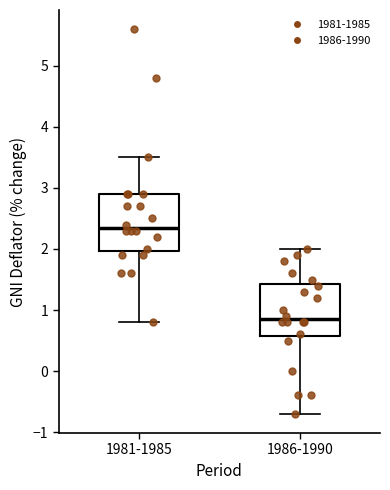

Reading left to right, transcribe this box plot: for each box, give where its median line is, the range the box spans, and where its two whiskers end, as read against the y-axis. The values are not printed on the chart, so give them approximately, as read against the axis.

1981-1985: median 2.4, box 2.0 to 2.9, whiskers 0.8 to 3.5
1986-1990: median 0.9, box 0.6 to 1.4, whiskers -0.7 to 2.0